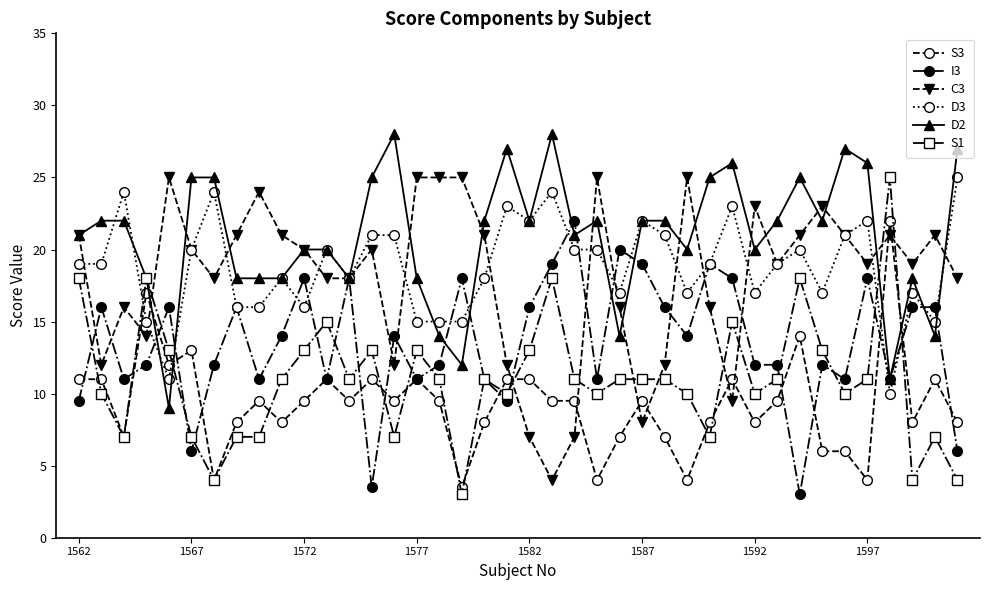

After their last crossing, which series has the higher values: S3 or C3?

C3